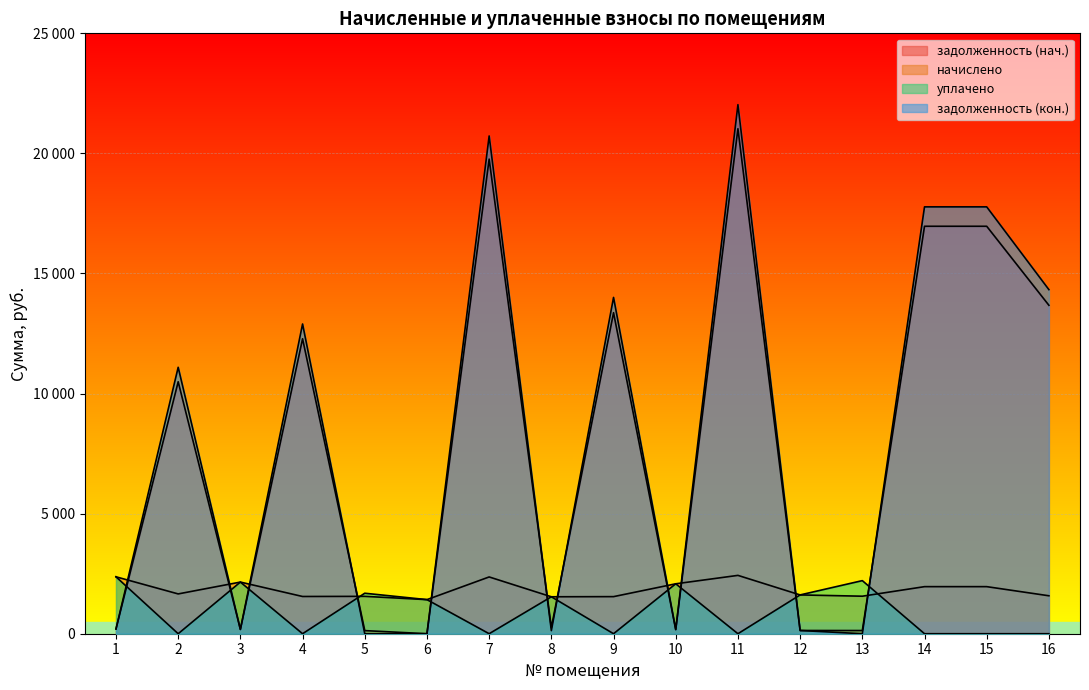

Where do задолженность (нач.) and начислено first cross each other?

1 and 2